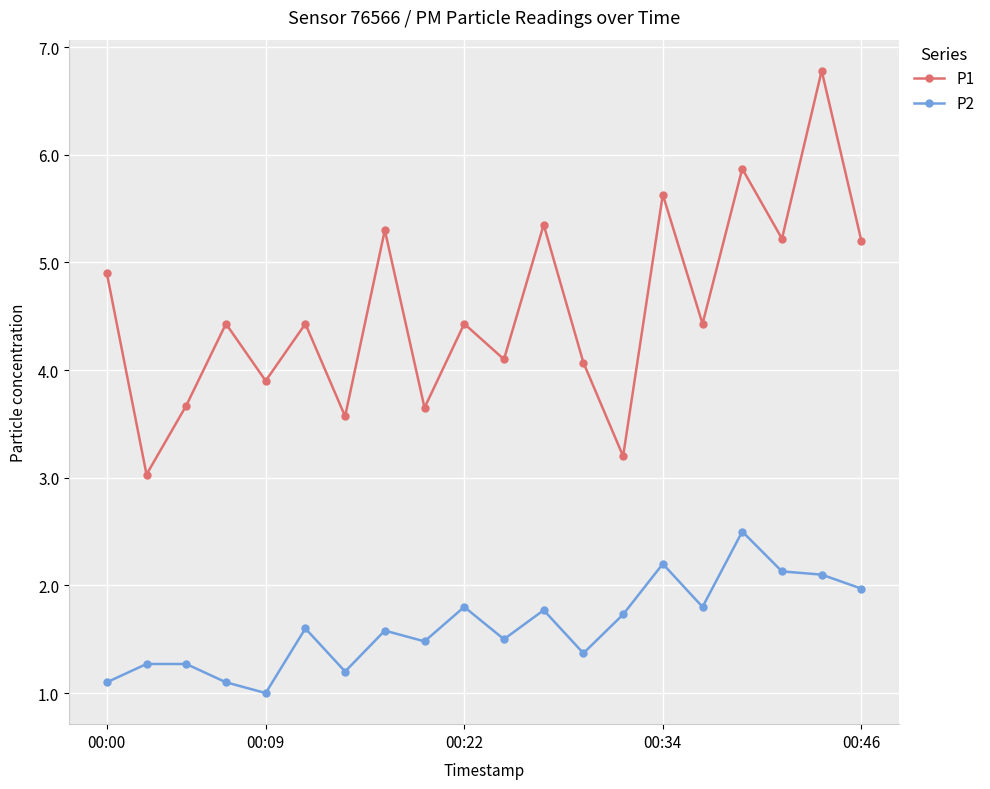

What are all the series names shown in the legend?

P1, P2